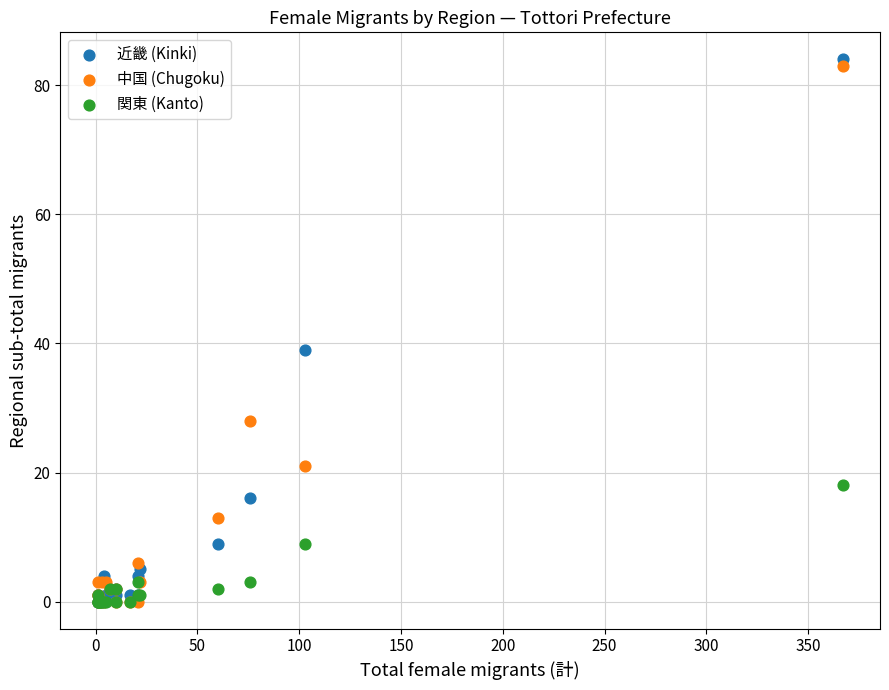

What are all the series names shown in the legend?

近畿 (Kinki), 中国 (Chugoku), 関東 (Kanto)